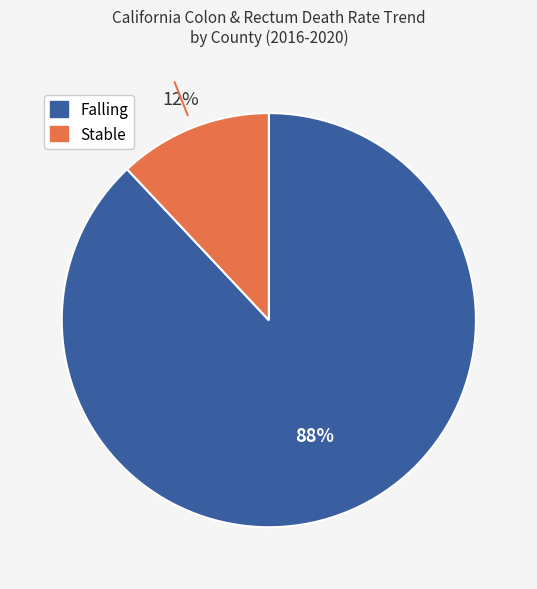

Is Falling the majority of the pie?

Yes